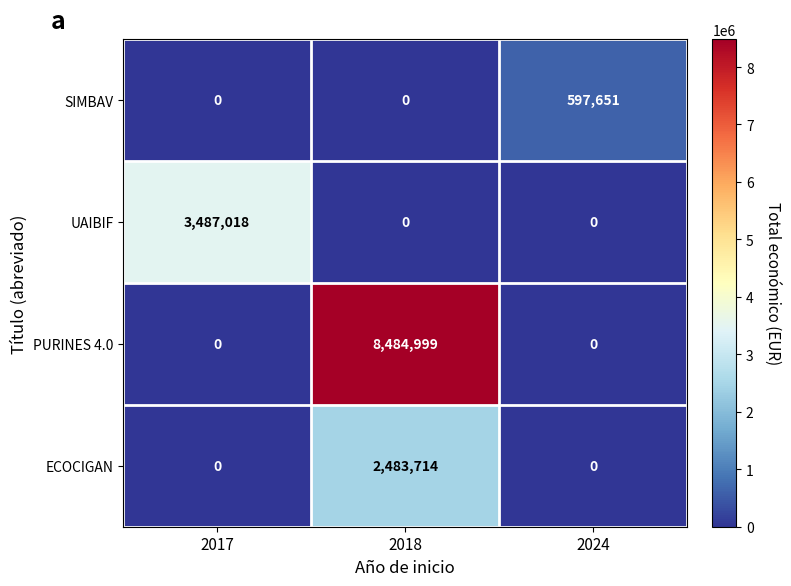

What is the approximate value of ECOCIGAN at 2018?

2483714